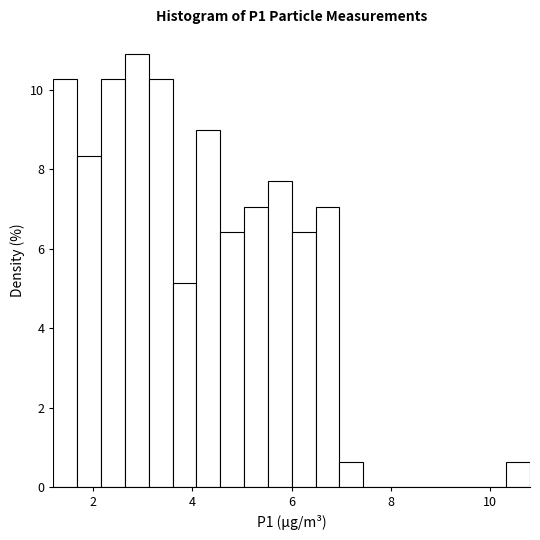

Read against the x-axis, roughly where is the centre of the tallest bar?

2.8